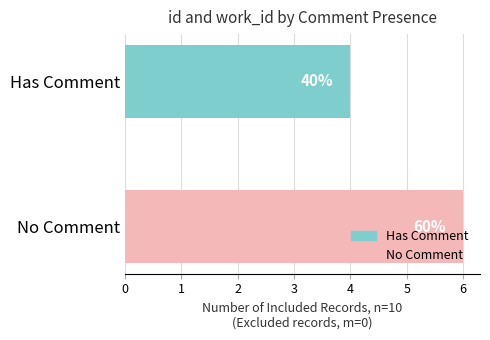

How many bars are there in total?

2